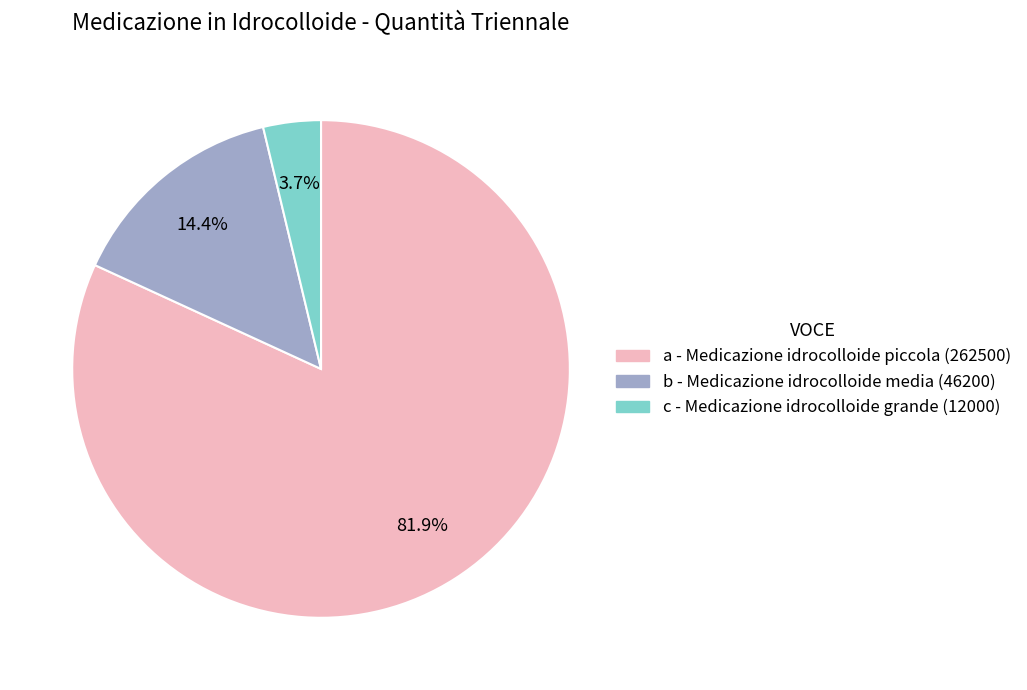

Which has a higher value, a or c?

a